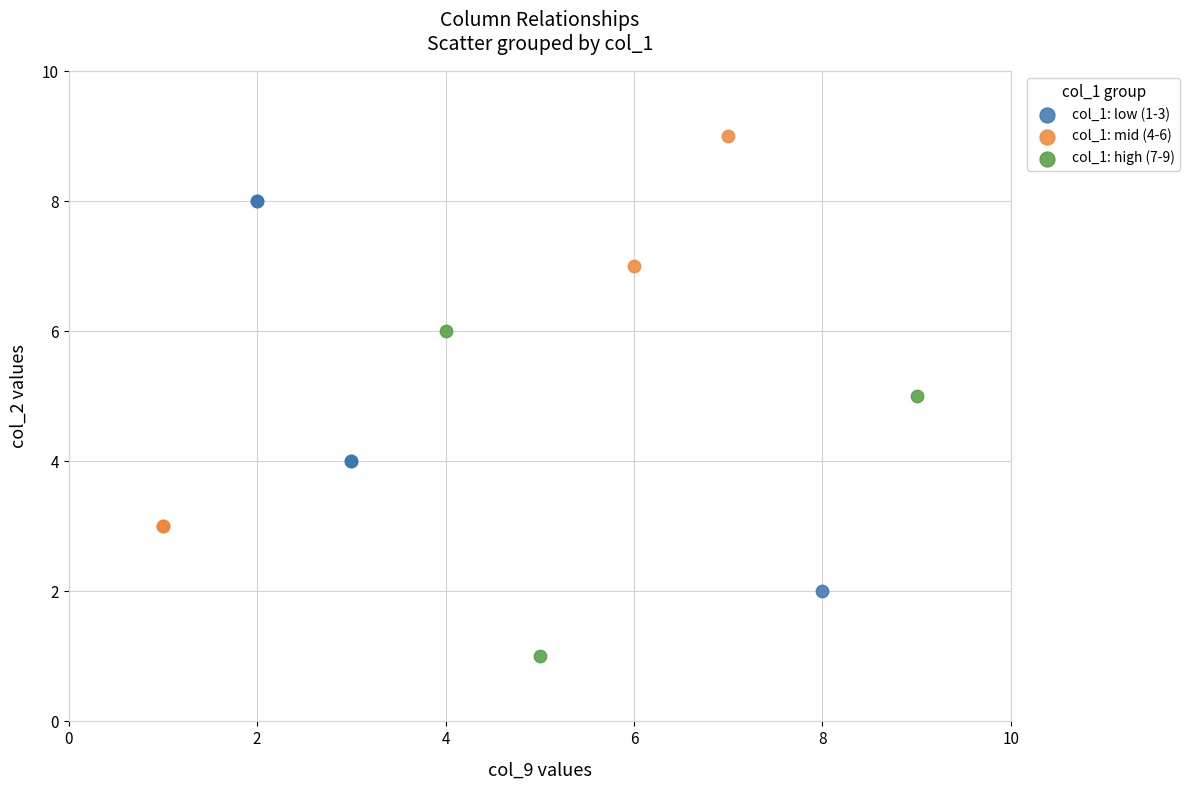

Which series reaches the maximum Y coordinate?

col_1: mid (4-6)